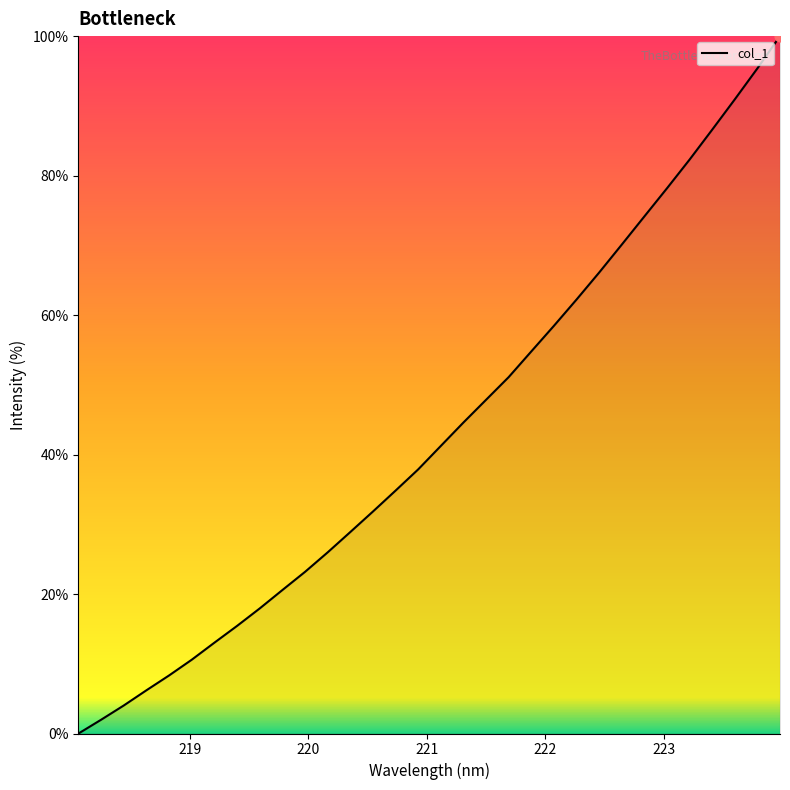

What is the greatest value displayed?

100.0